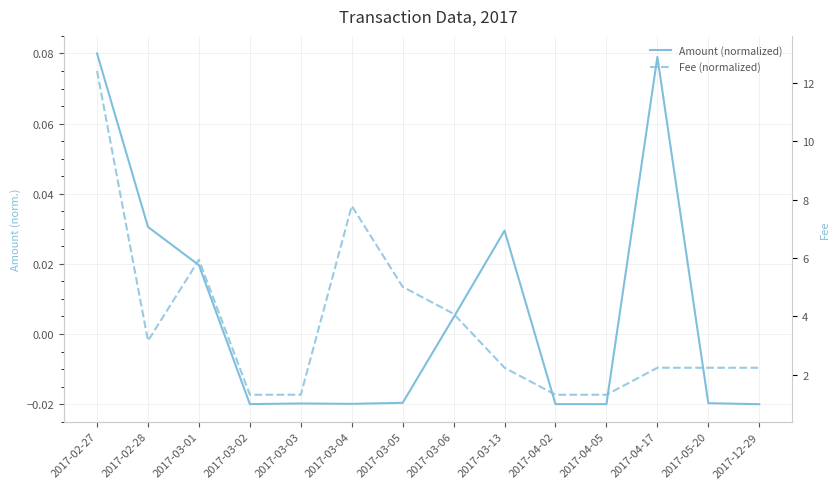

True or false: Fee (normalized) has more than 2 points higher than both neighbors.

False